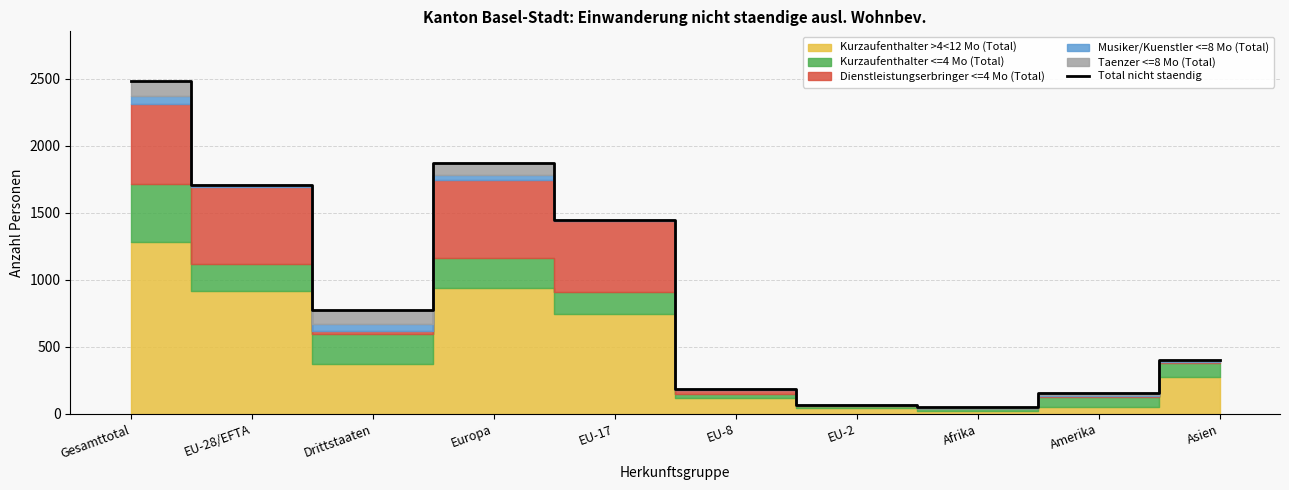

At which category does the data reach its first local valley?

Drittstaaten